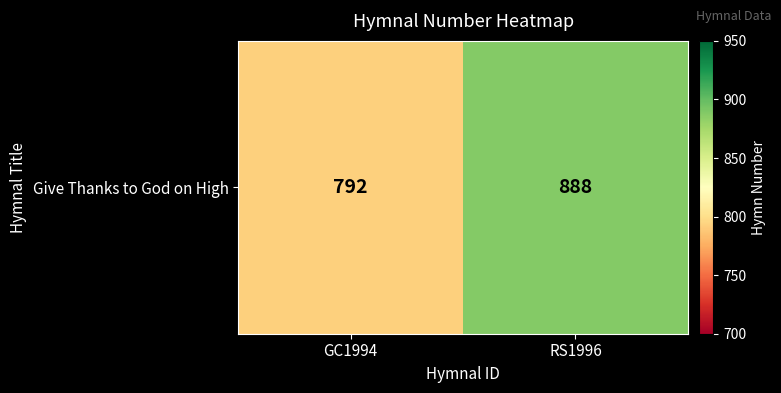

What is the average value?

840